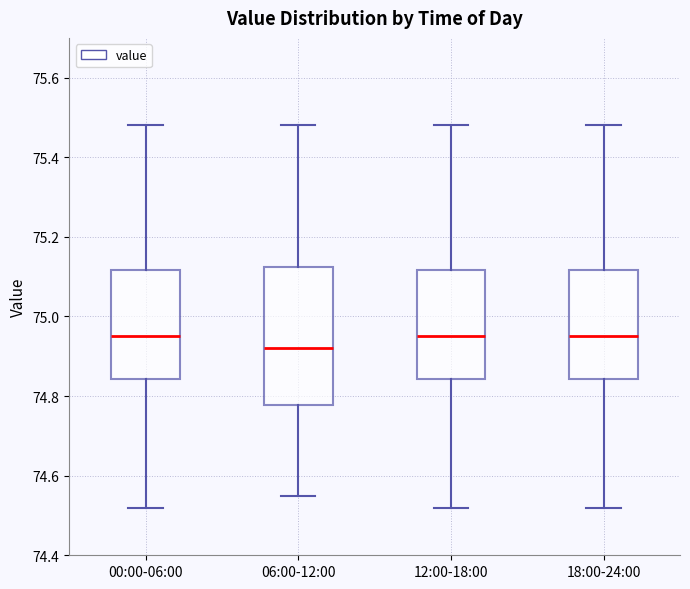

Reading left to right, read every box against the y-axis: the position of its median line, the range the box covers, and the ends of its whiskers. The values are not printed on the chart, so give them approximately, as read against the axis.

00:00-06:00: median 74.96, box 74.84 to 75.12, whiskers 74.52 to 75.48
06:00-12:00: median 74.92, box 74.78 to 75.12, whiskers 74.56 to 75.48
12:00-18:00: median 74.96, box 74.84 to 75.12, whiskers 74.52 to 75.48
18:00-24:00: median 74.96, box 74.84 to 75.12, whiskers 74.52 to 75.48